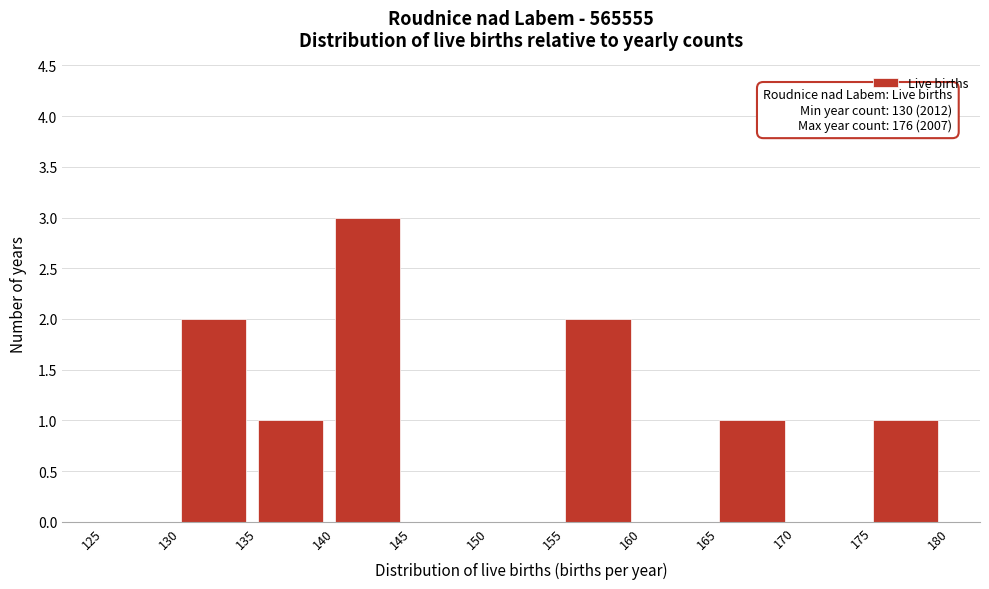

Which range on the x-axis has the tallest bar?

140 to 145